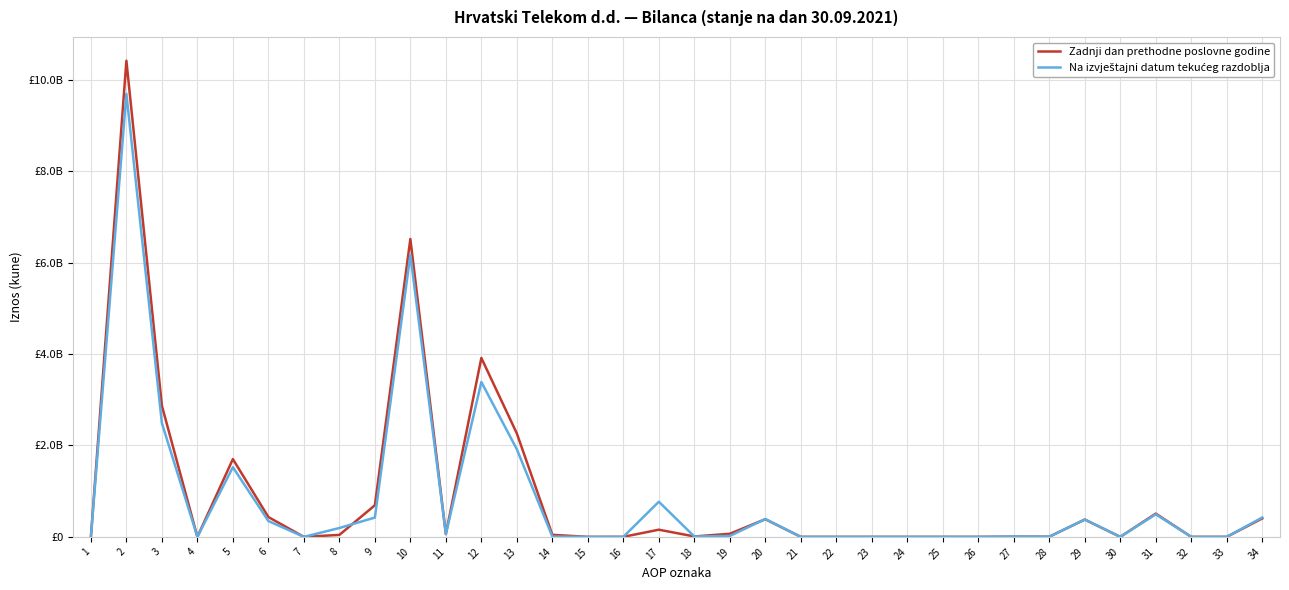

Rank the series by their average value, from highest to lowest.

Zadnji dan prethodne poslovne godine, Na izvještajni datum tekućeg razdoblja